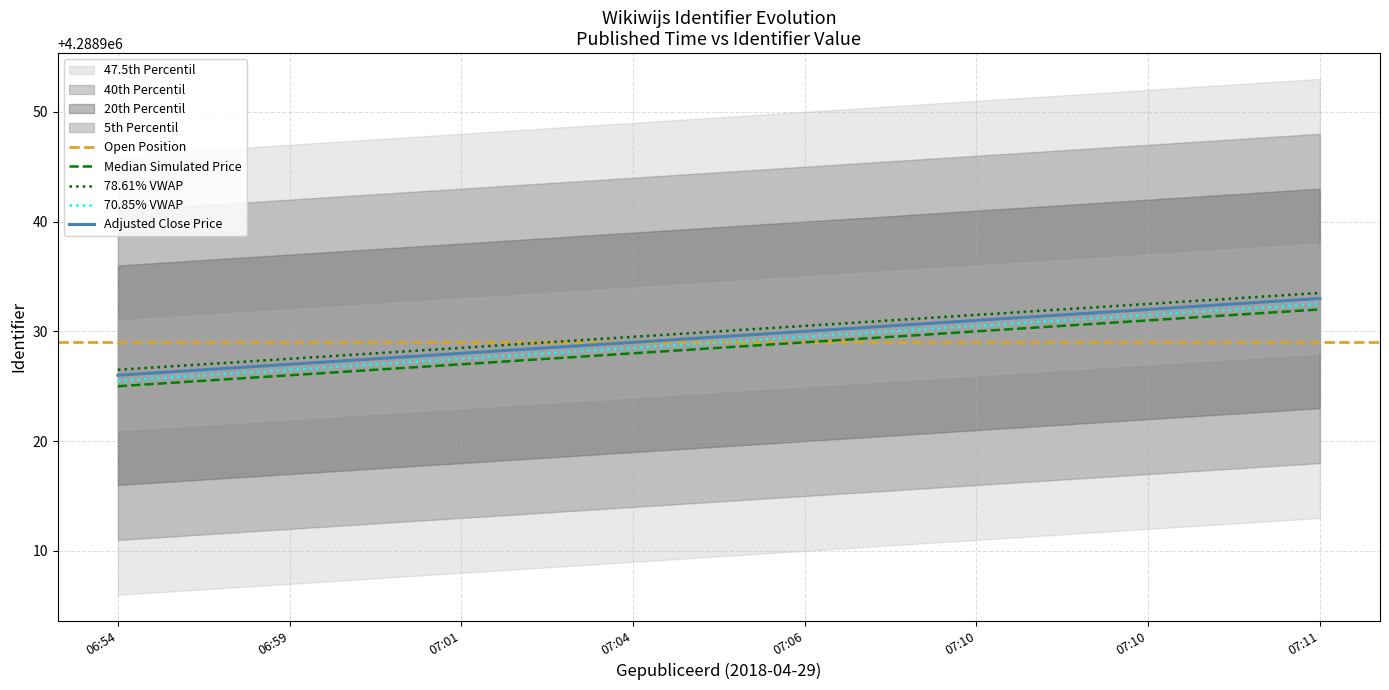

List the labels in order of 40th Percentil value, smallest first.

06:54, 06:59, 07:01, 07:04, 07:06, 07:10, 07:10, 07:11